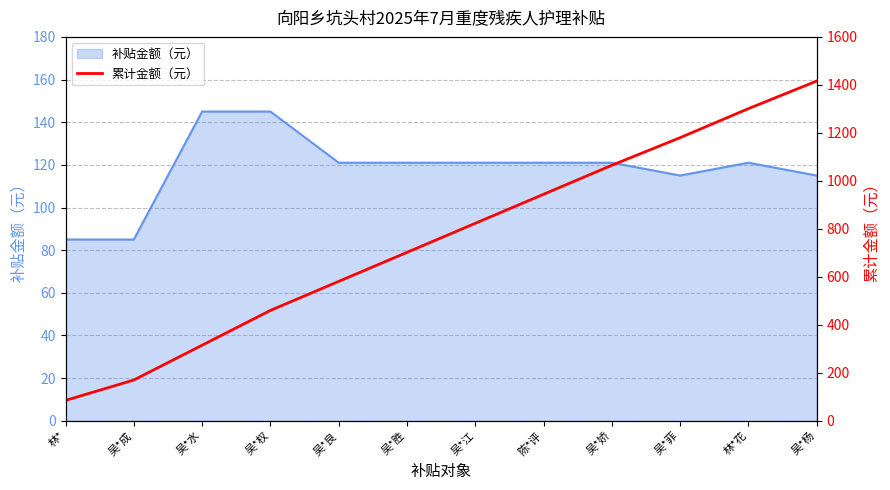

True or false: 补贴金额（元） has a value of 145 at 吴*水.

True